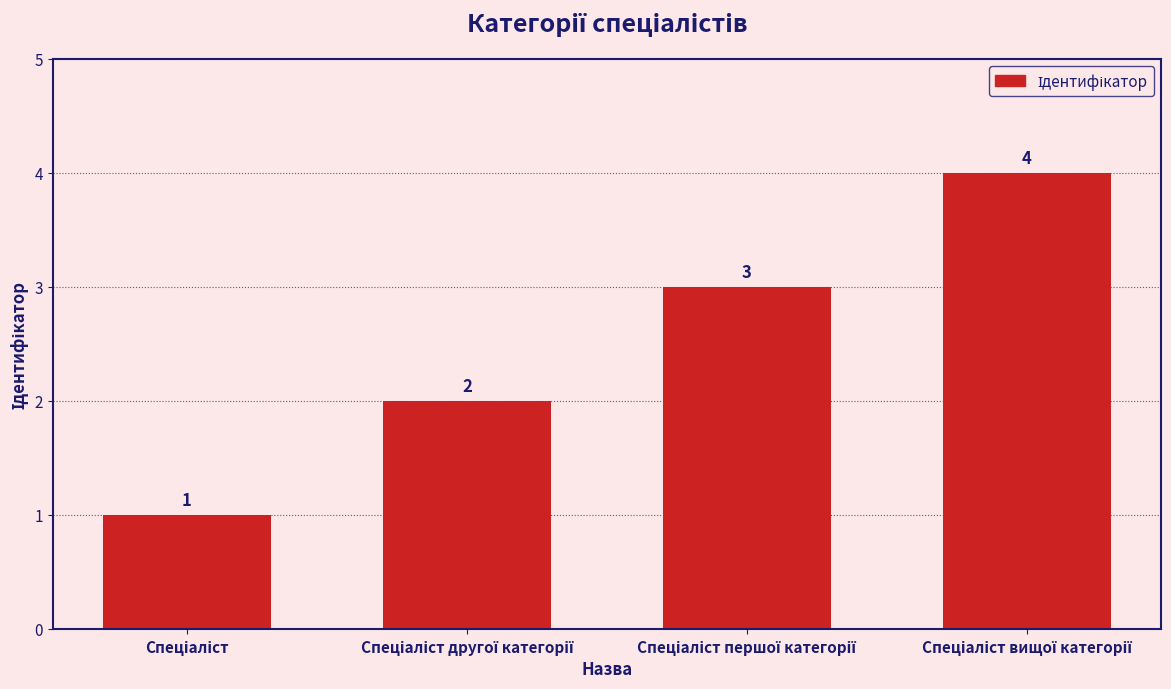

Count the values in the range 2 to 4.

3